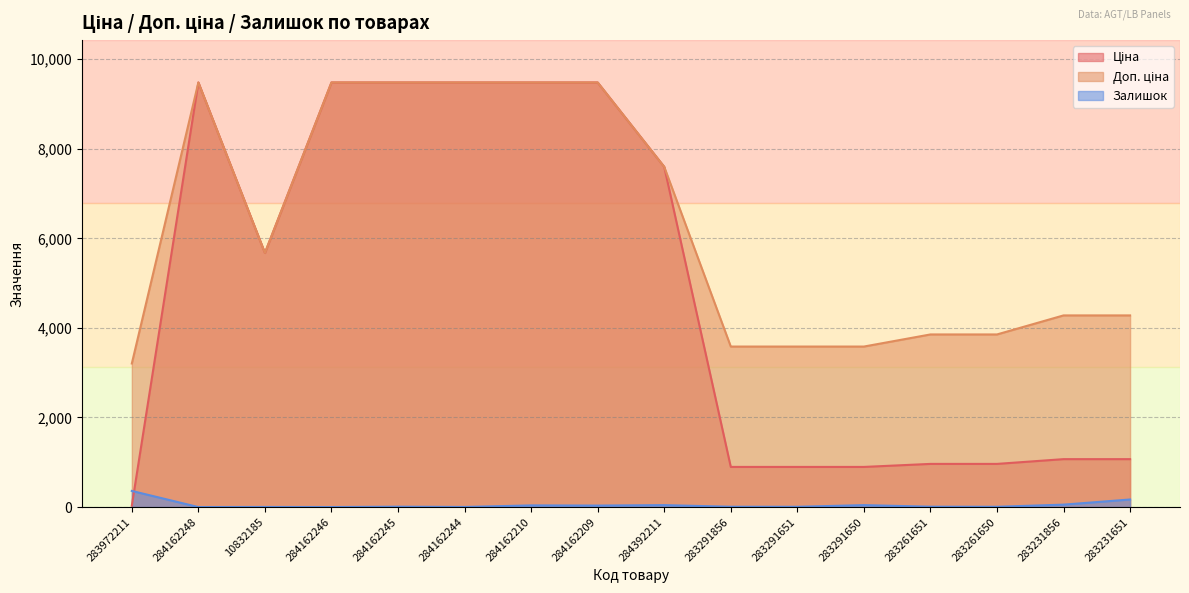

Is the value of Ціна at 283231856 greater than the value of Залишок at 283291651?

Yes